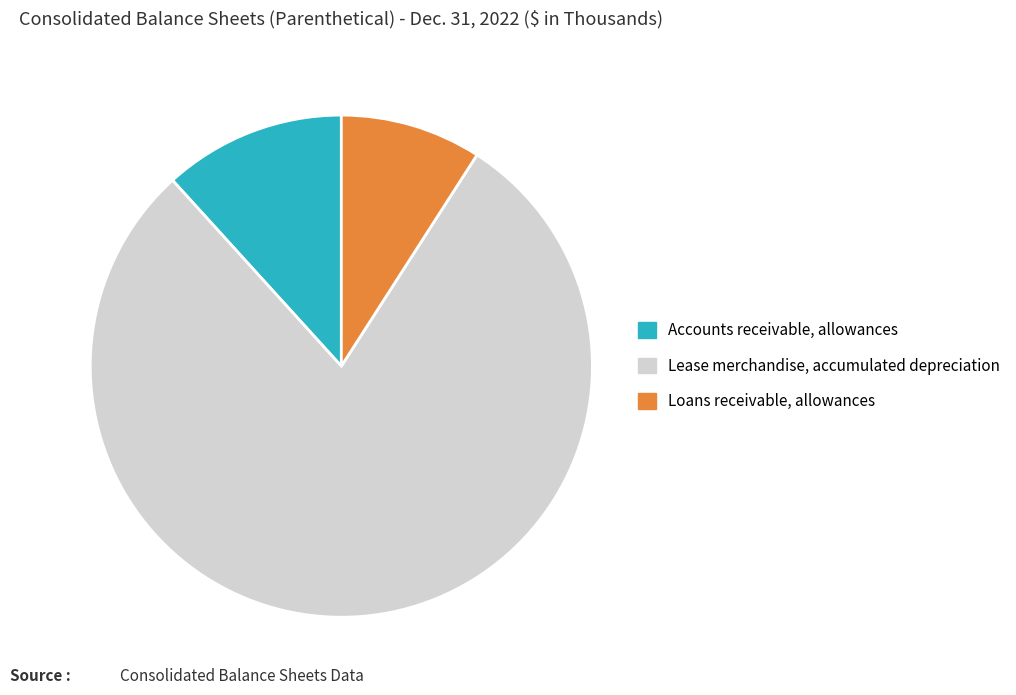

Which slice represents more than half of the pie?

Lease merchandise, accumulated depreciation